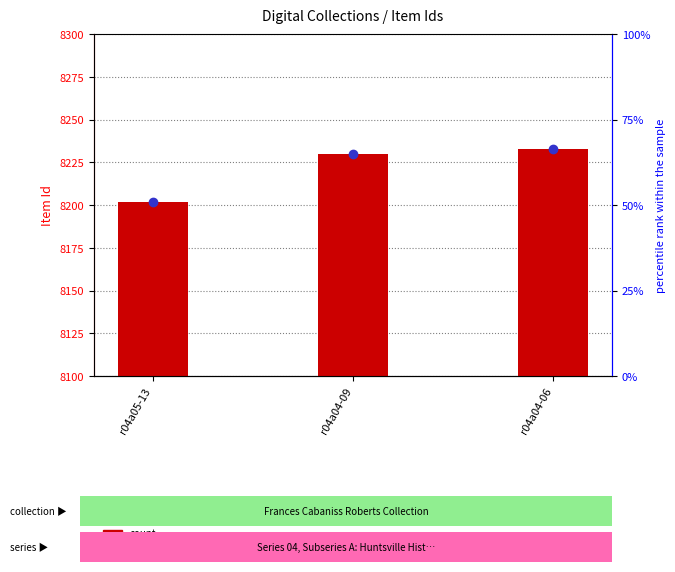

Reading right to left, list all the values displayed in this chart.

r04a04-06=8233	r04a04-09=8230	r04a05-13=8202